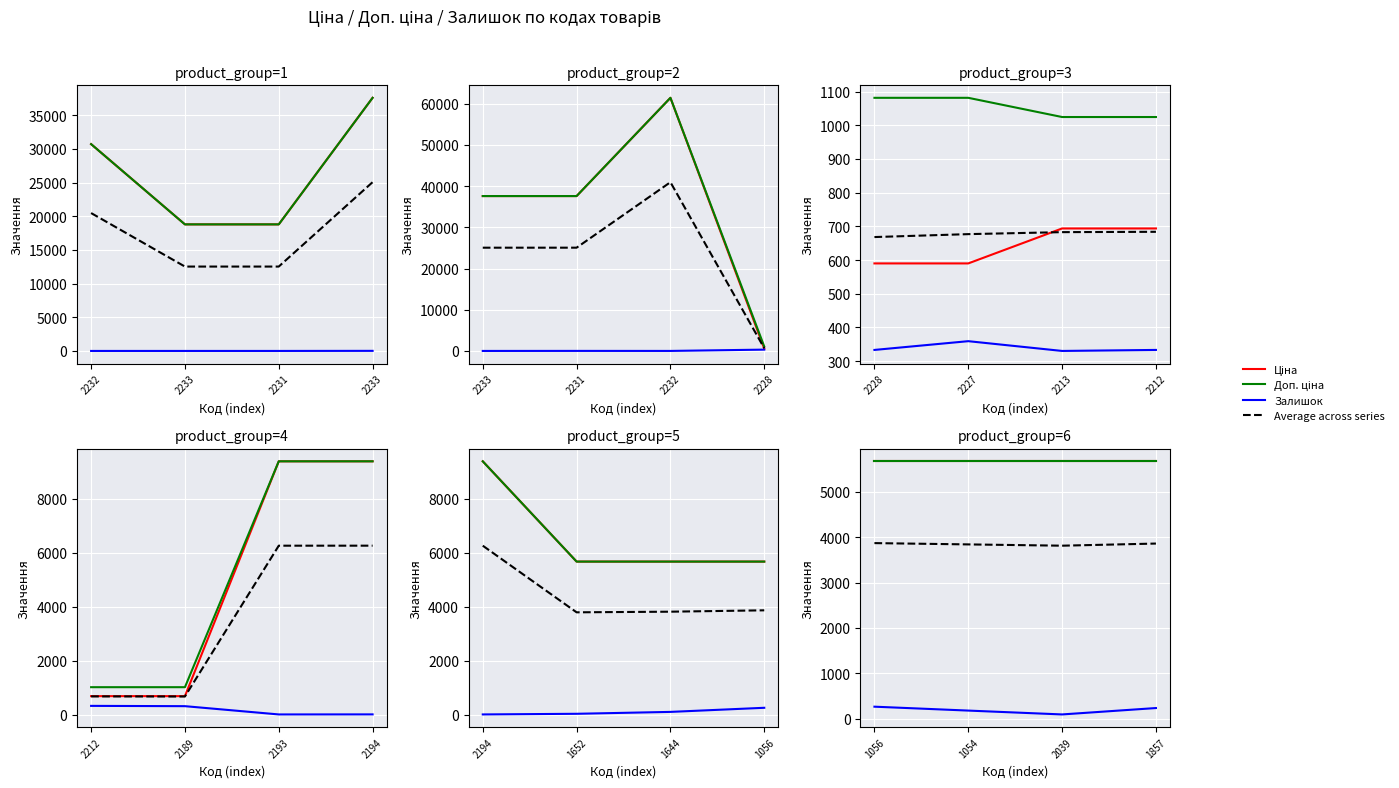

How many distinct data groups are displayed?

4